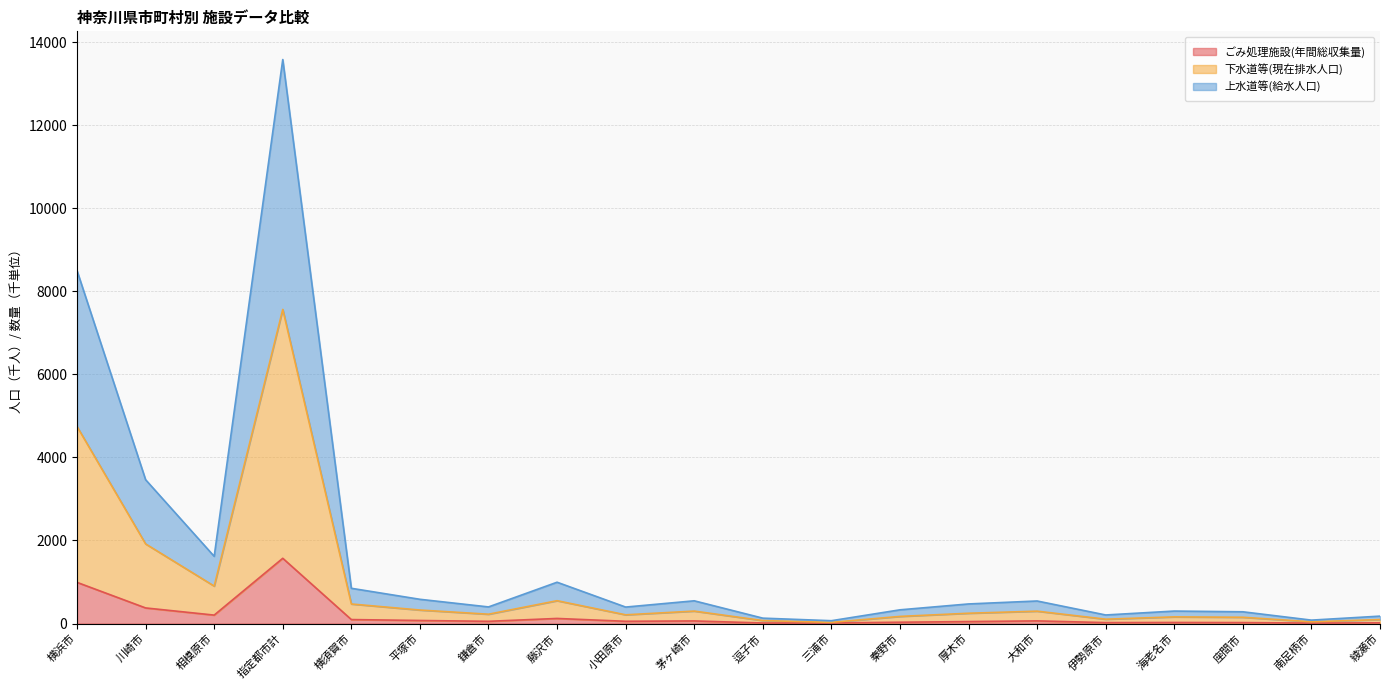

Where is the first local minimum for ごみ処理施設(年間総収集量)?

相模原市